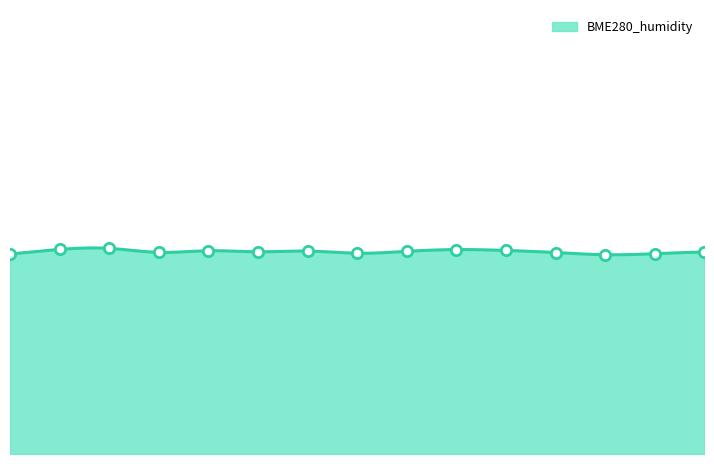

What is the ratio of the value at 06:20 to the value at 00:02?

1.0